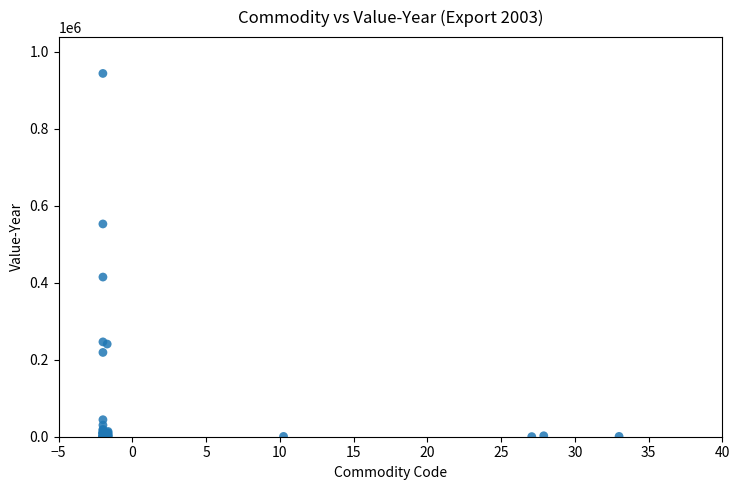

What Y value in the scatter plot is closest to 472112?

414913